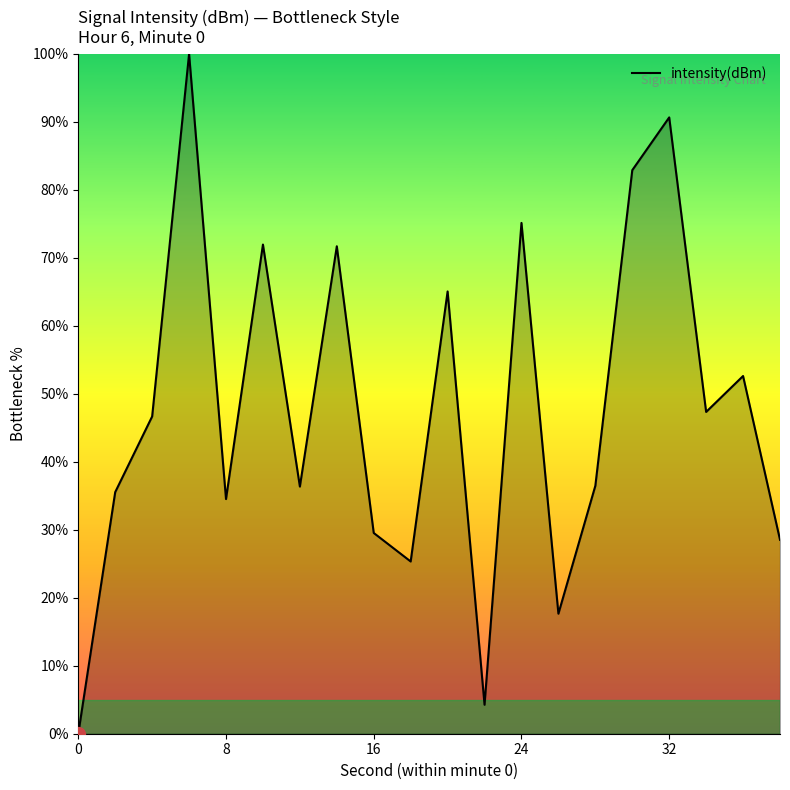

What is the maximum value shown in the chart?

100.0